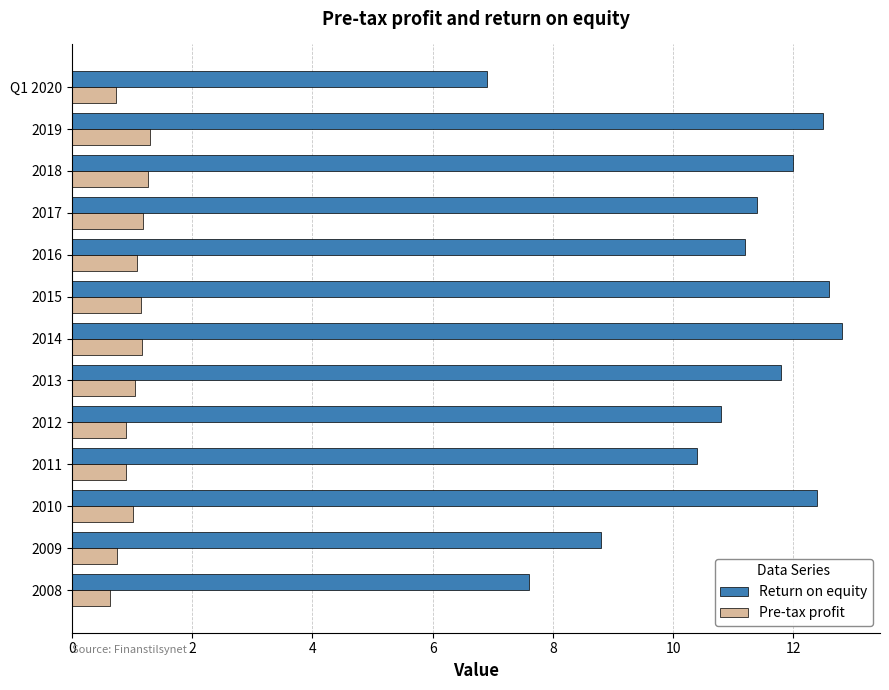

The value of Return on equity at 2016 is 11.2. True or false?

True